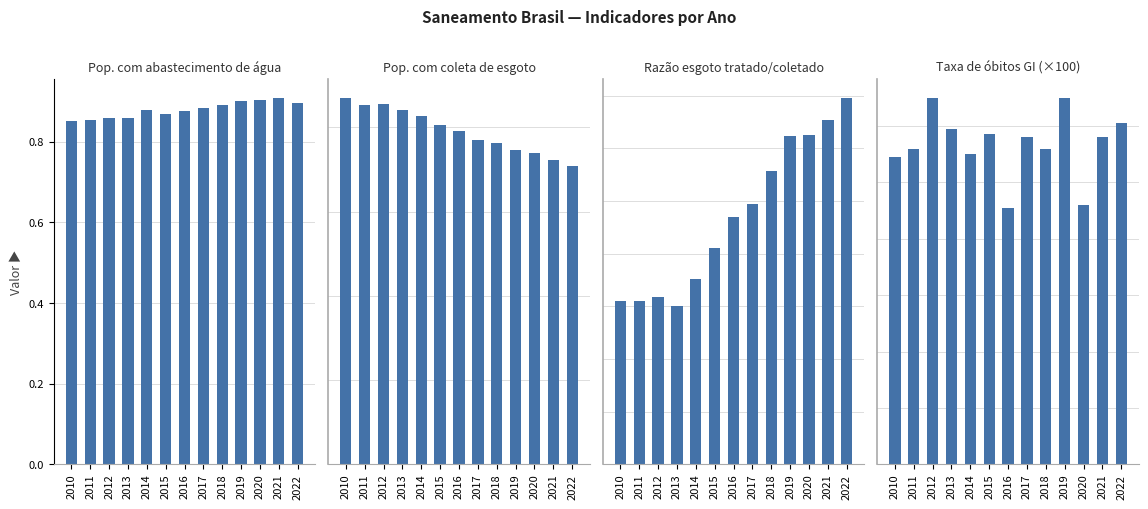

The Taxa de óbitos GI (×100) series shows 0.1 at 2011. True or false?

True